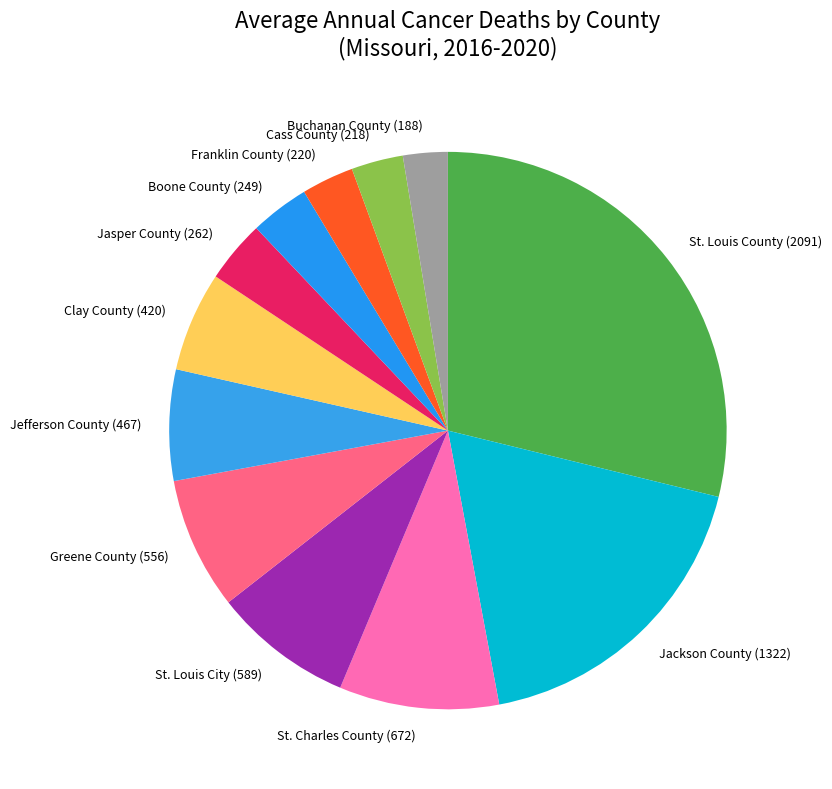

How many segments does this pie chart have?

12